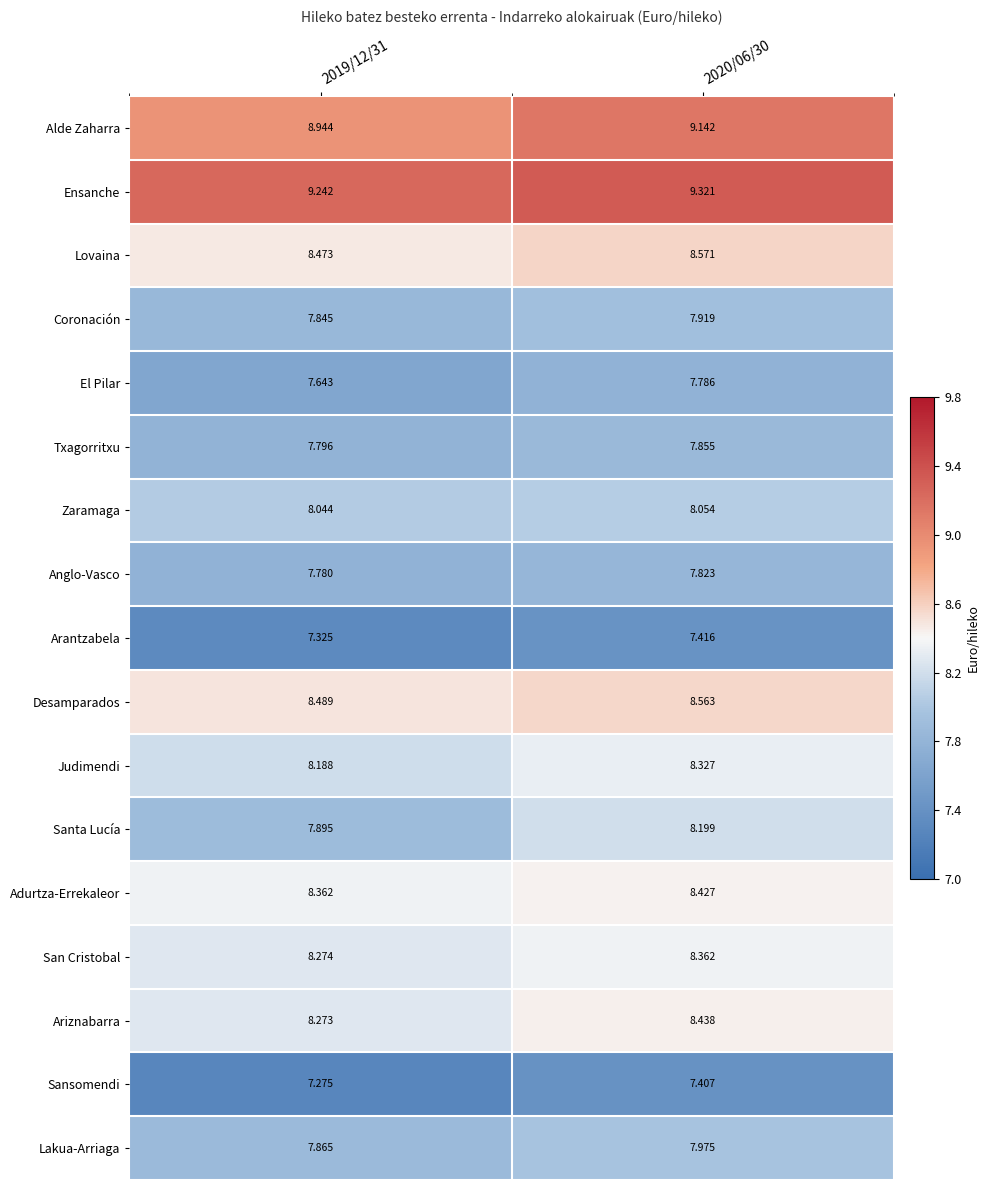

At 2019/12/31, list the series in order from largest to smallest.

Ensanche, Alde Zaharra, Desamparados, Lovaina, Adurtza-Errekaleor, San Cristobal, Ariznabarra, Judimendi, Zaramaga, Santa Lucía, Lakua-Arriaga, Coronación, Txagorritxu, Anglo-Vasco, El Pilar, Arantzabela, Sansomendi